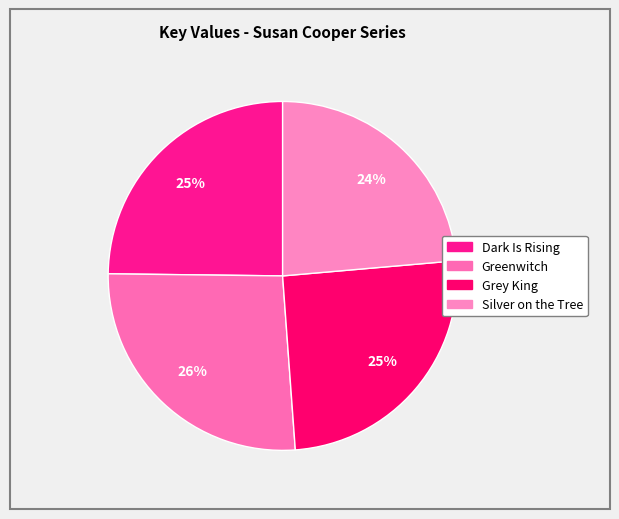

How many slices are in this pie chart?

4